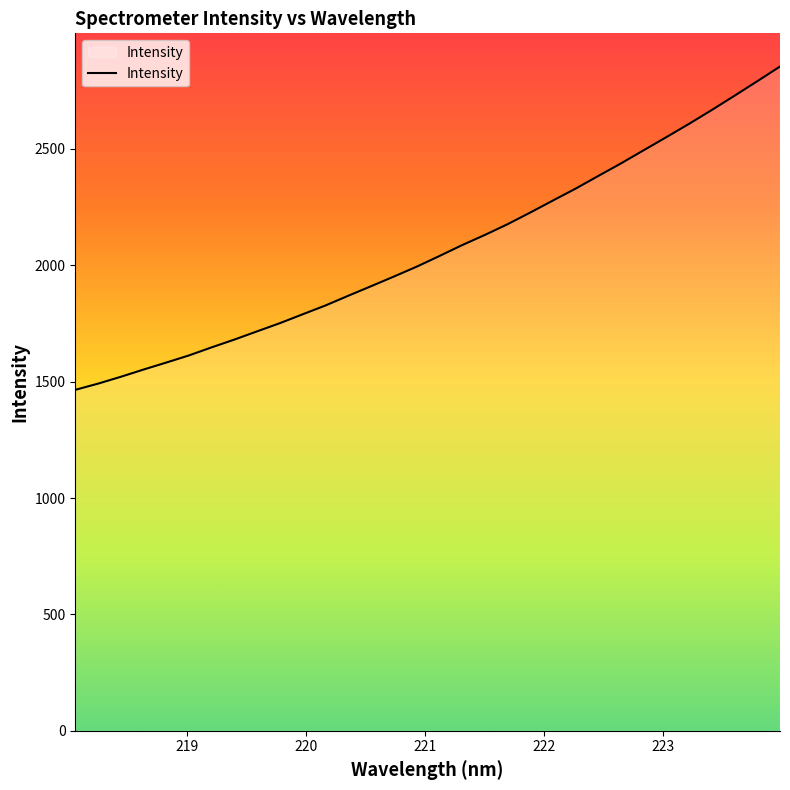

How many lines are shown in the chart?

1